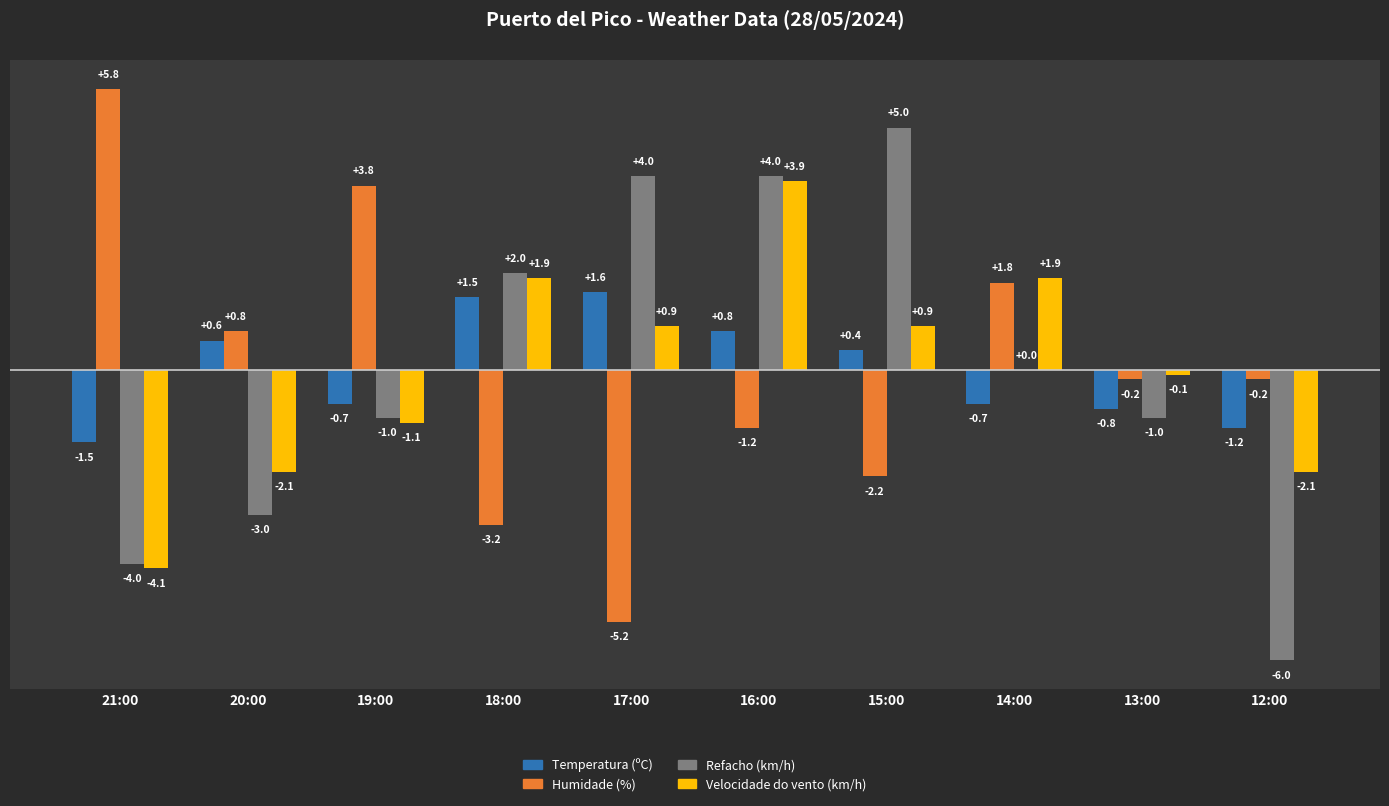

What is the maximum value shown in the chart?

5.8